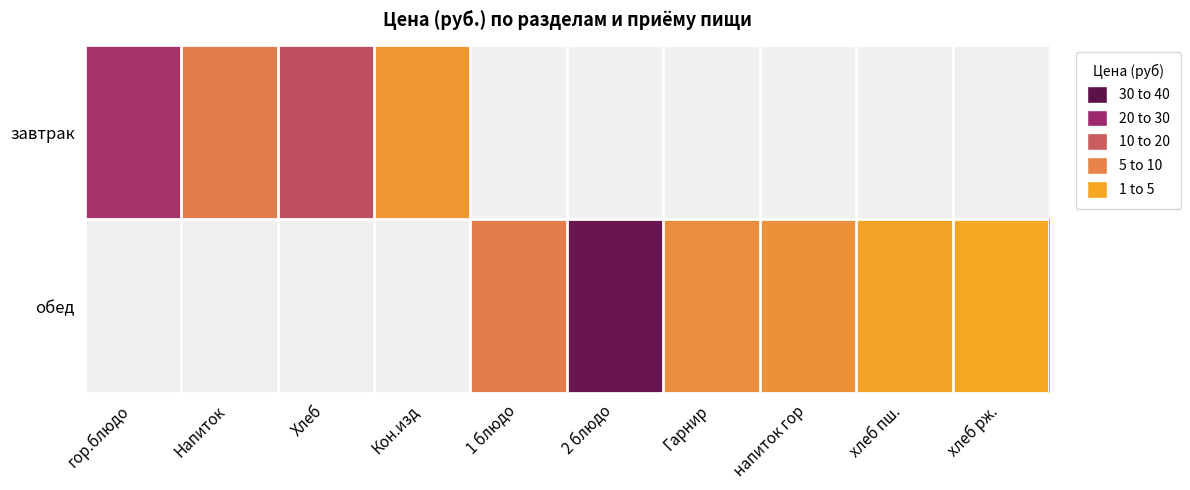

What is the maximum value shown in the chart?

38.0